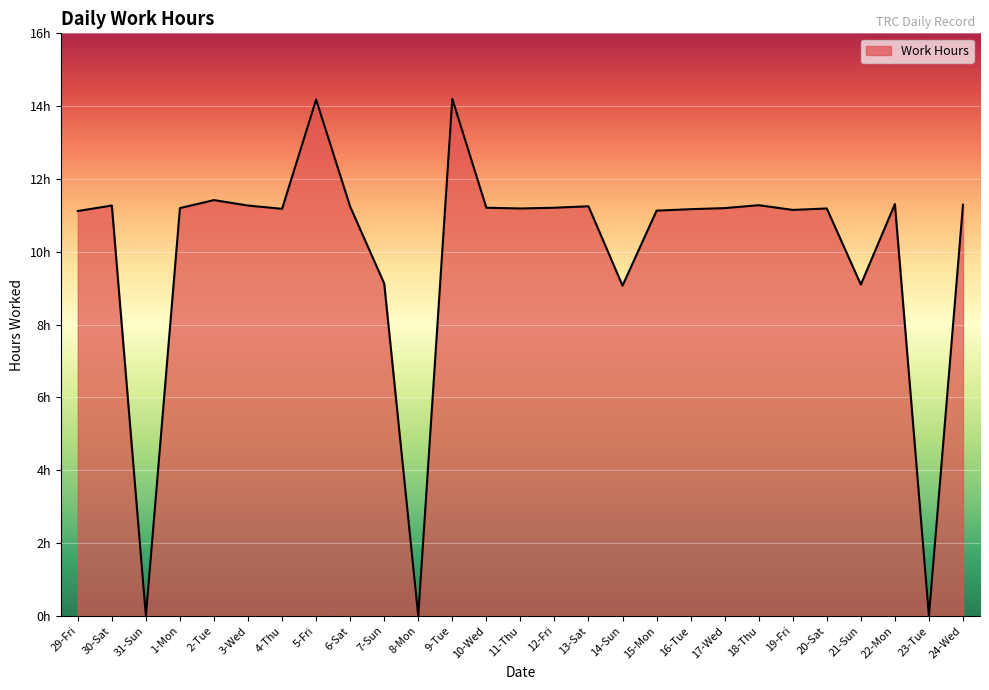

What position from the right is 14-Sun?

11